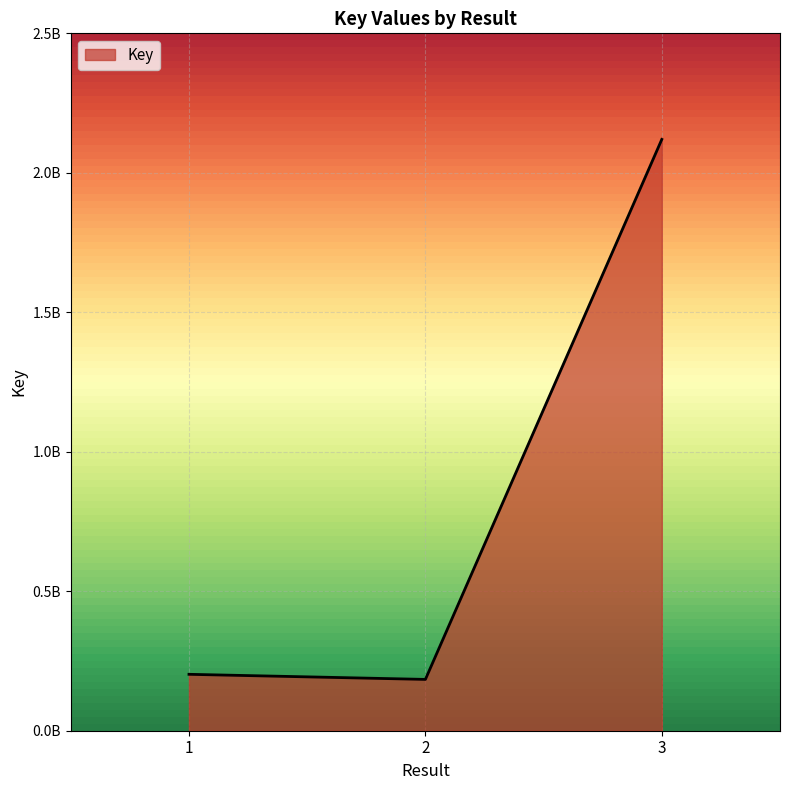

Rank the categories by value from lowest to highest.

2, 1, 3